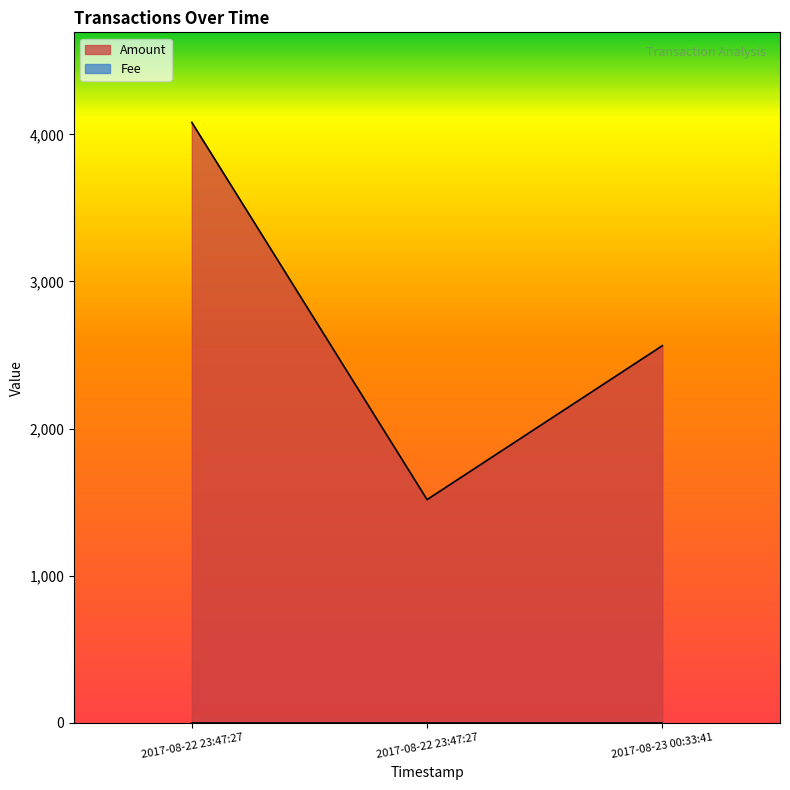

Reading left to right, transcribe all the data shown in this chart.

2017-08-22 23:47:27=4081.0	2017-08-22 23:47:27=1518.0	2017-08-23 00:33:41=2564.0